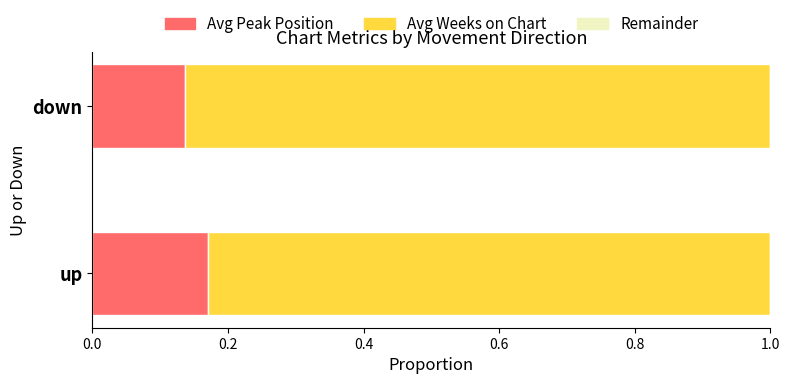

What is the sum of all Avg Peak Position values?

0.3